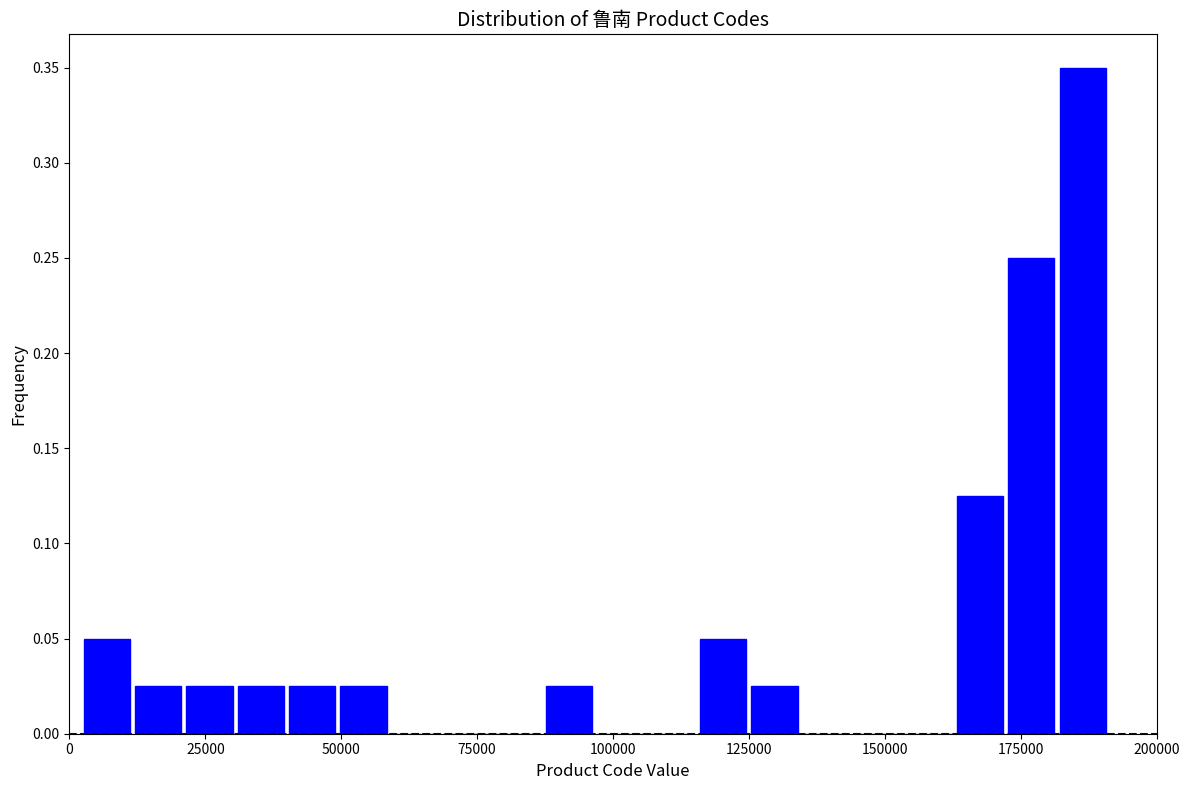

Around what value on the x-axis is the tallest bar? Give the approximate position of its centre, as read against the axis.

185000